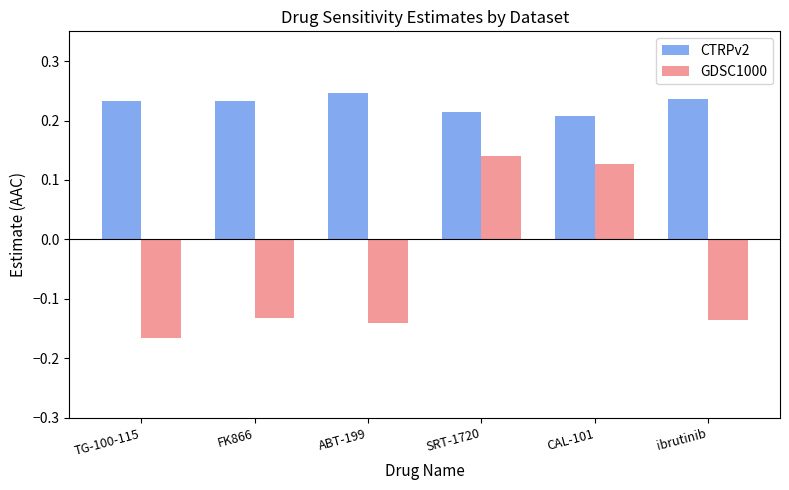

How many series are shown in this chart?

2